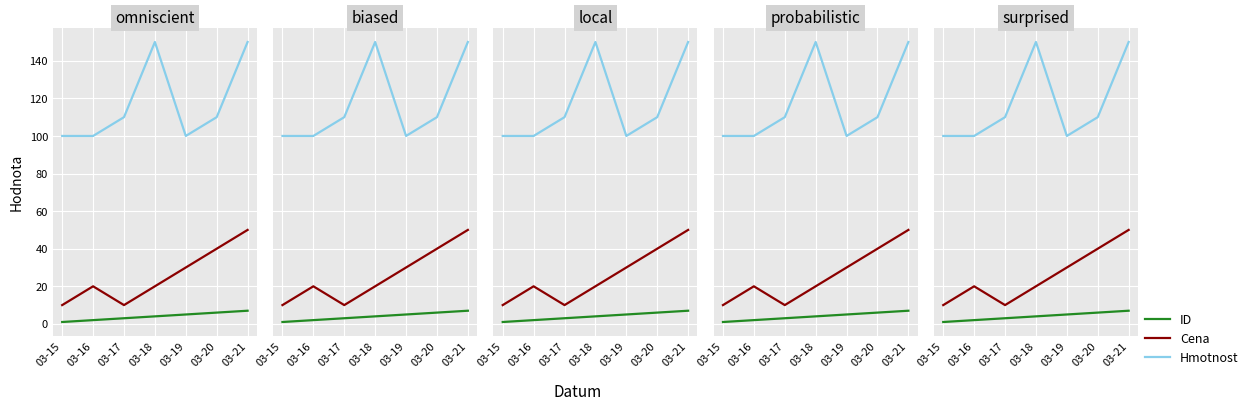

What is the total value across all series at 03-17?

123